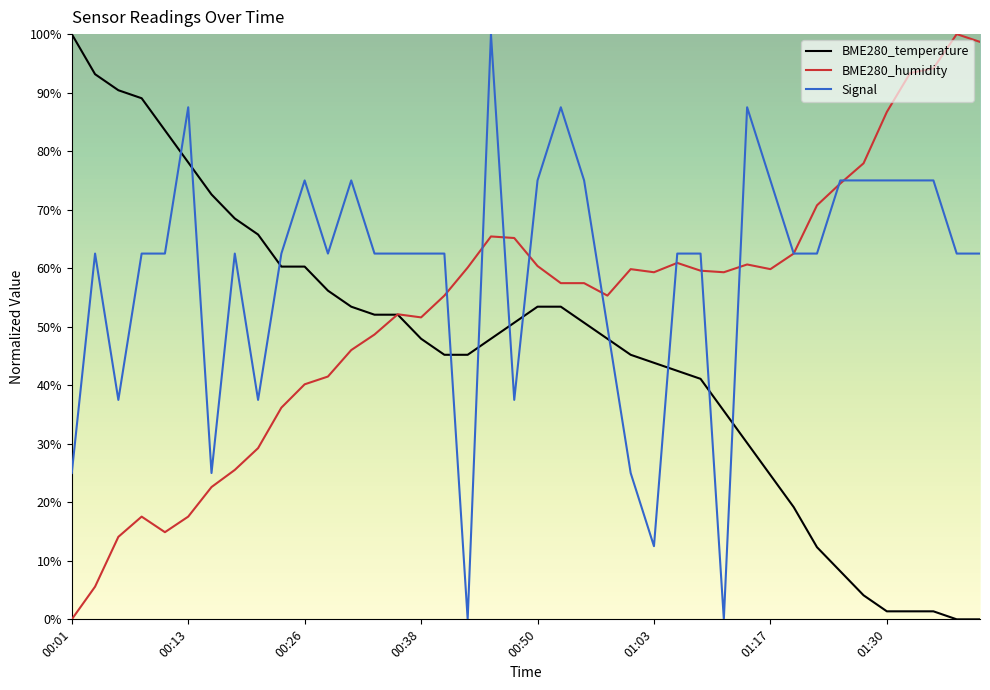

Does the chart display data point markers on the line(s)?

No